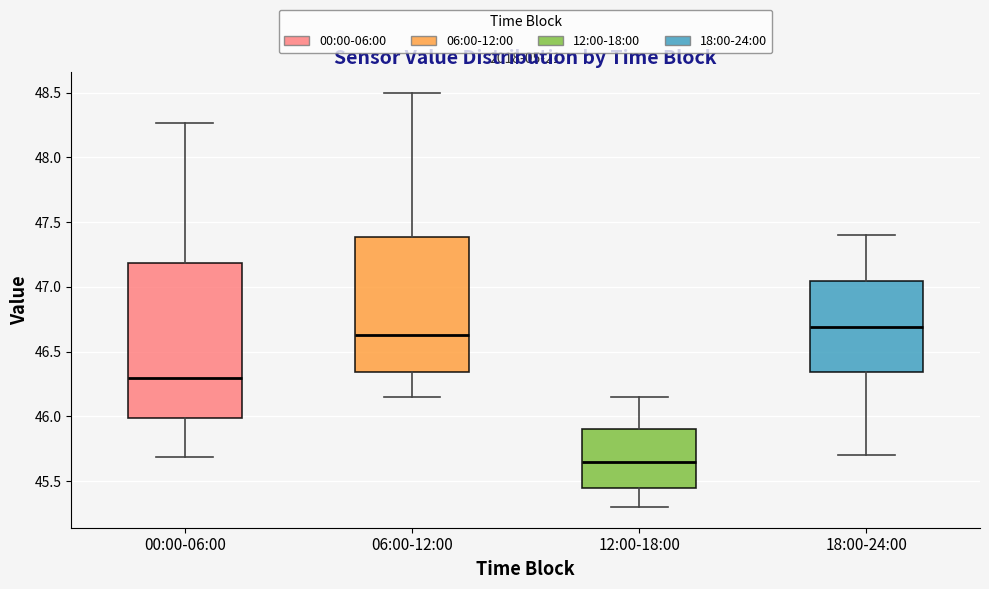

Which box's median line is the lowest?

12:00-18:00